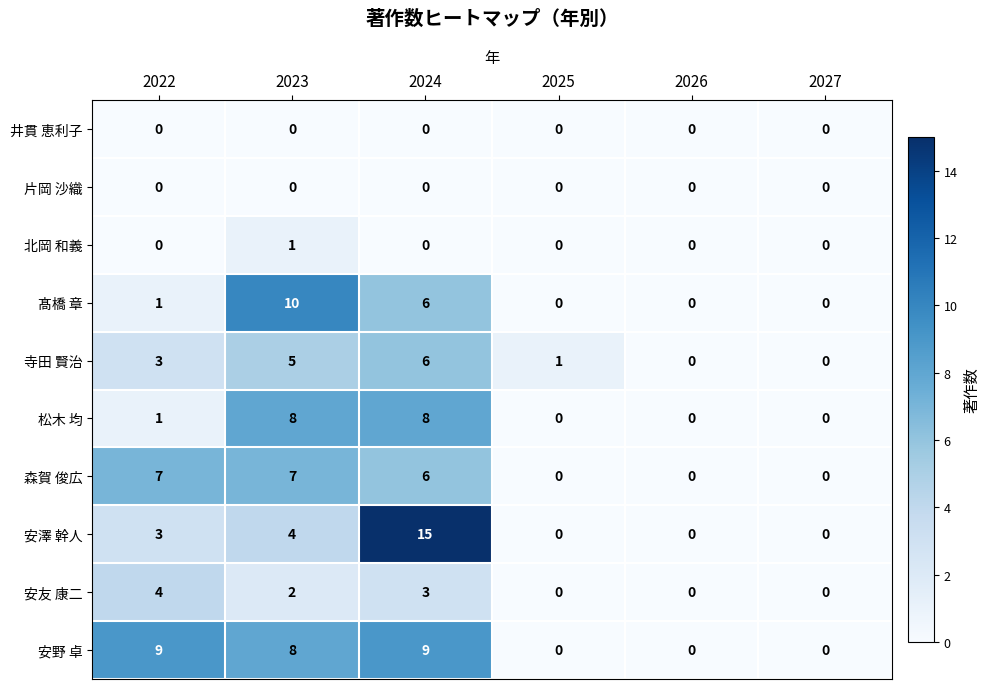

Count the number of data series in this chart.

10